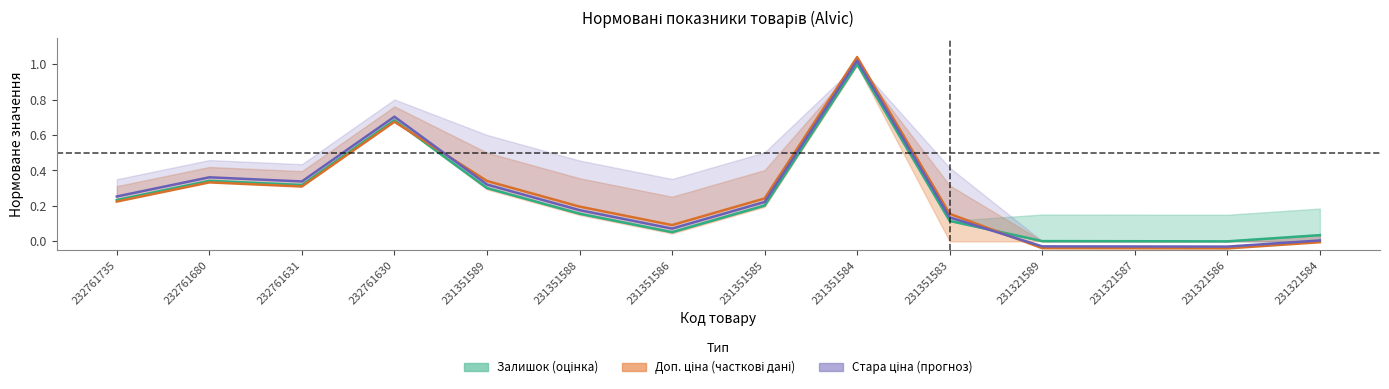

True or false: Залишок has a value of 0.3 at 232761680.

True